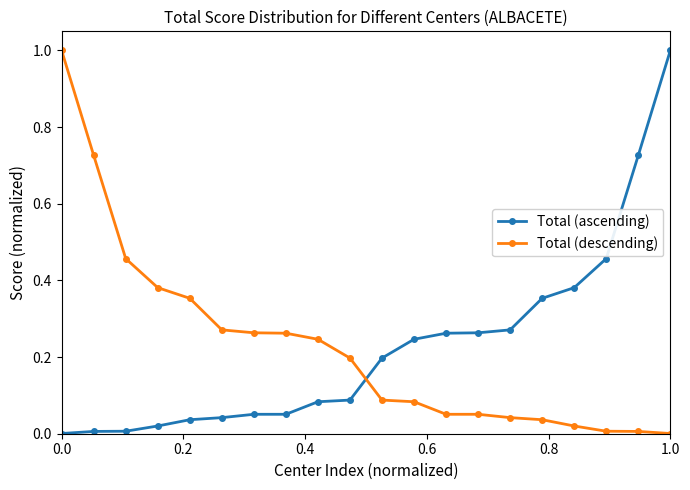

What is the greatest value displayed?

1.0